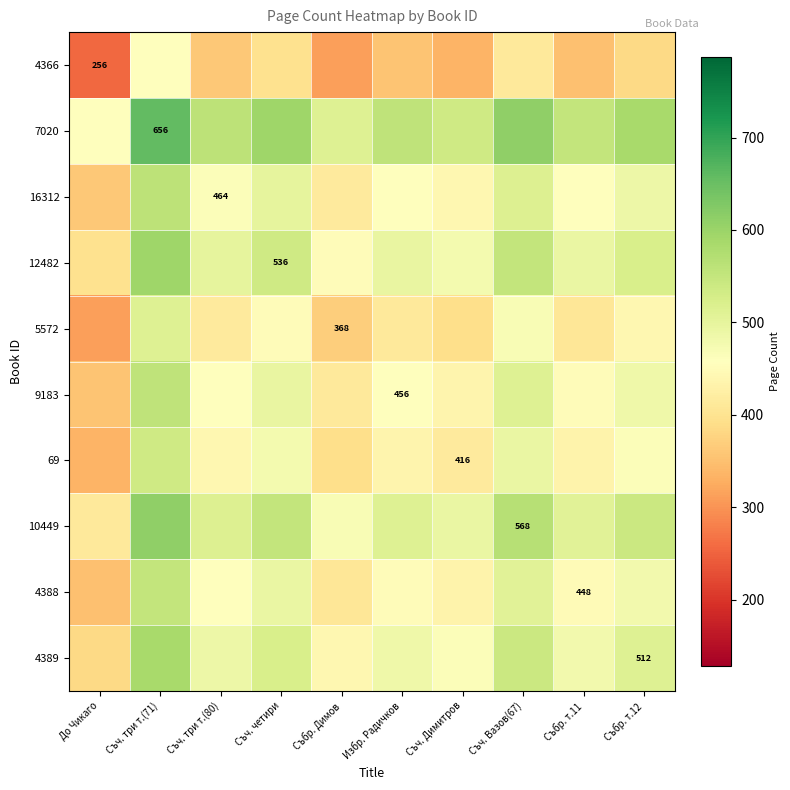

What is the lowest value of the 12482 series?

396